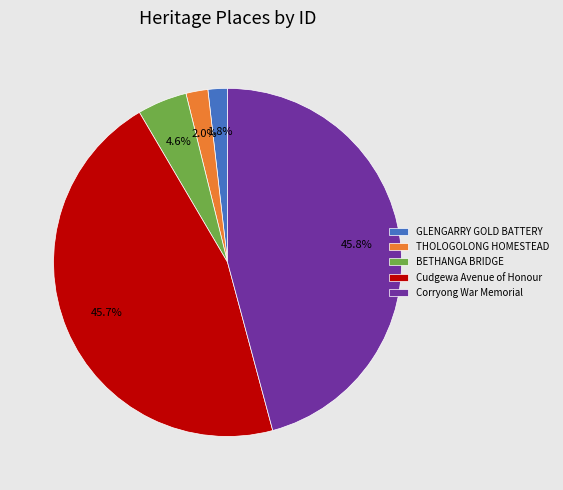

How many slices are in this pie chart?

5